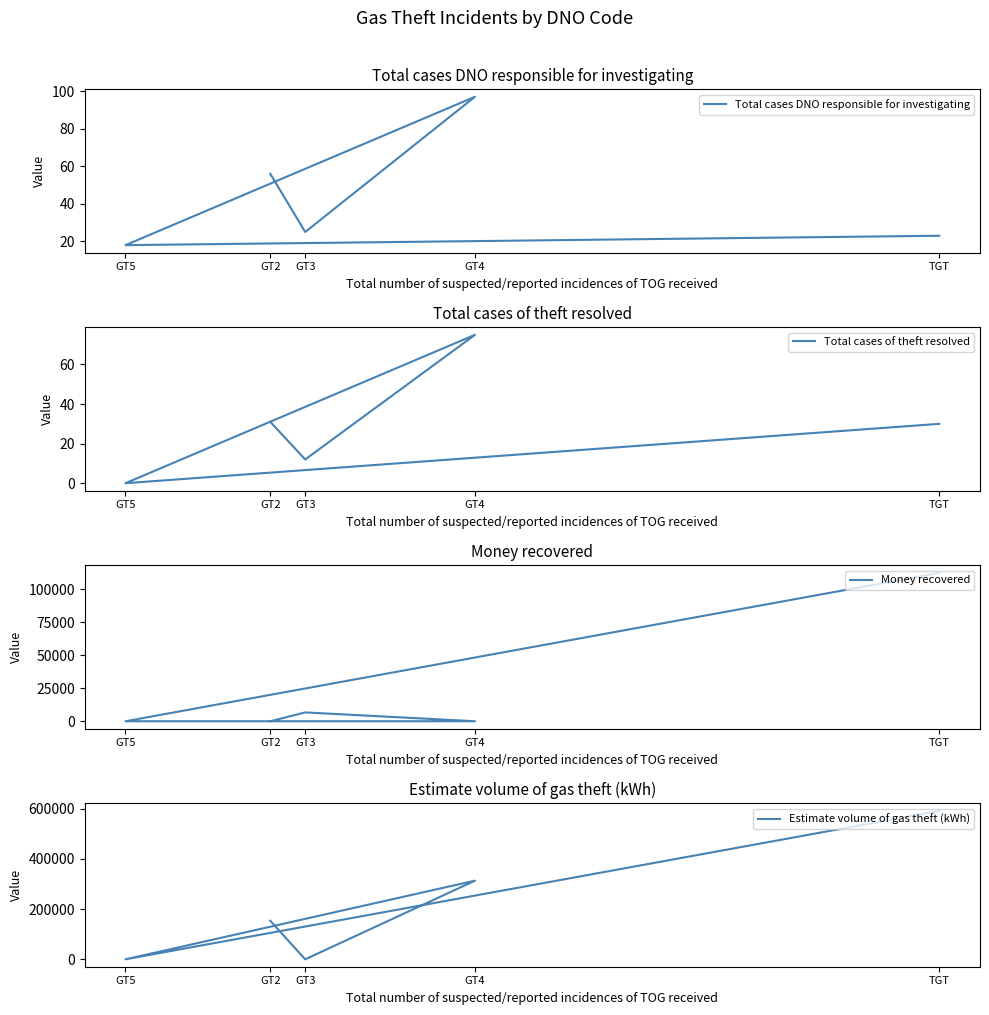

True or false: Estimate volume of gas theft (kWh) has a value of 210467.7 at GT2.

False